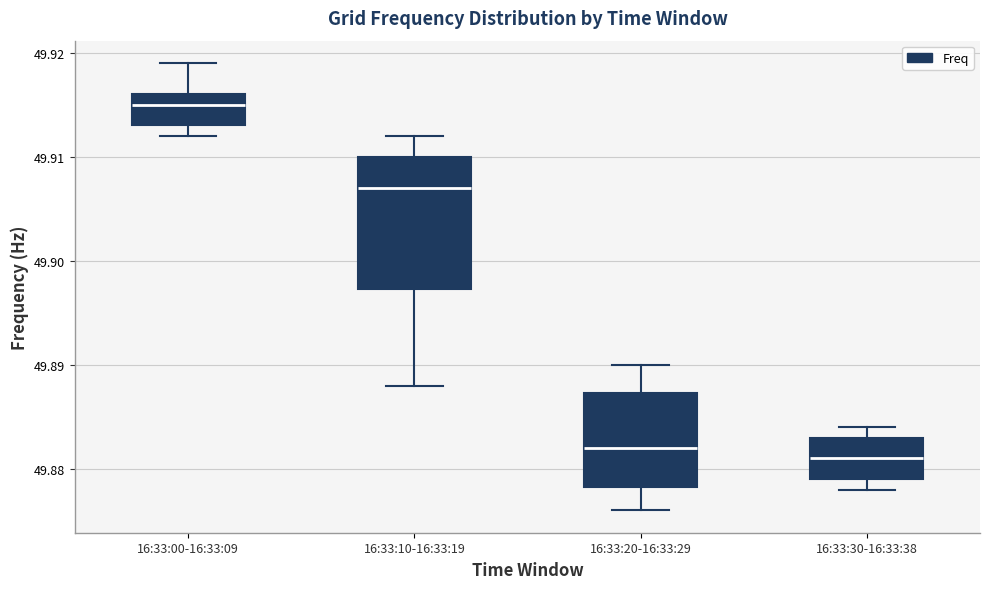

Where is the upper edge of the box for 16:33:30-16:33:38 on the y-axis? The values are not printed on the chart, so give them approximately, as read against the axis.

49.883